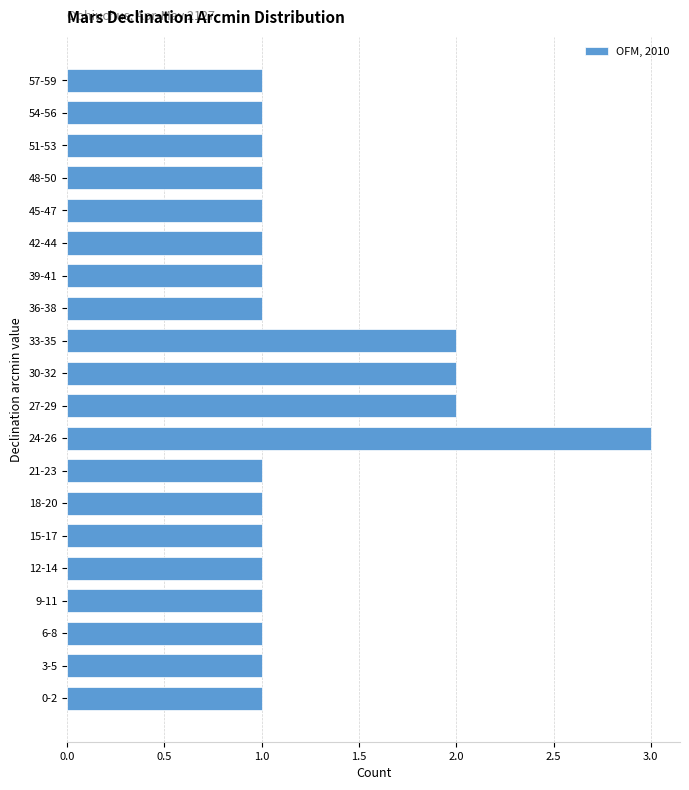

Reading bottom to top, transcribe all the data shown in this chart.

1	1	1	1	1	1	1	1	3	2	2	2	1	1	1	1	1	1	1	1